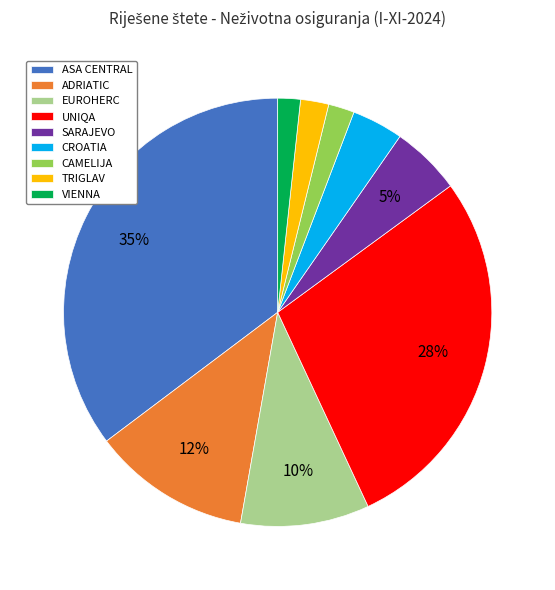

Which slice is the largest?

ASA CENTRAL